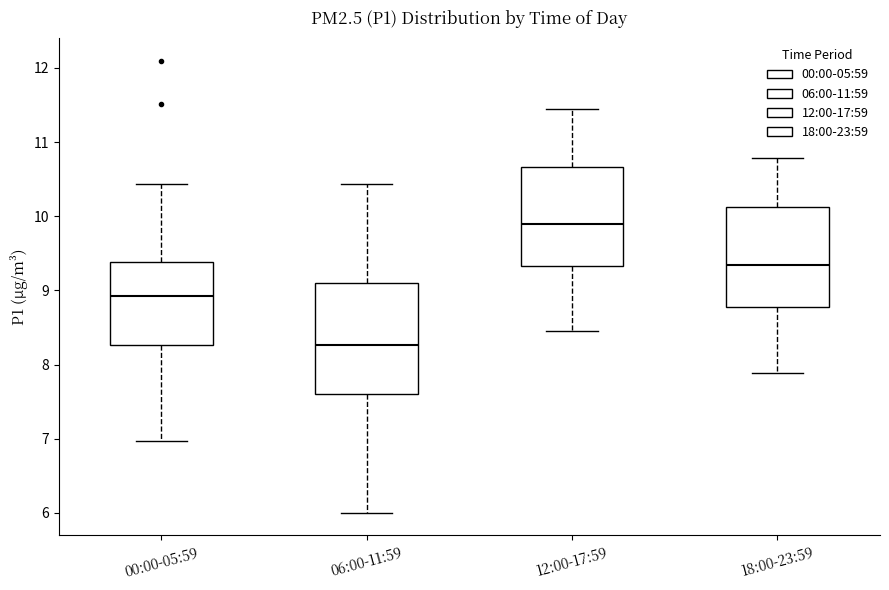

Where is the lower edge of the box for 06:00-11:59 on the y-axis? The values are not printed on the chart, so give them approximately, as read against the axis.

7.6